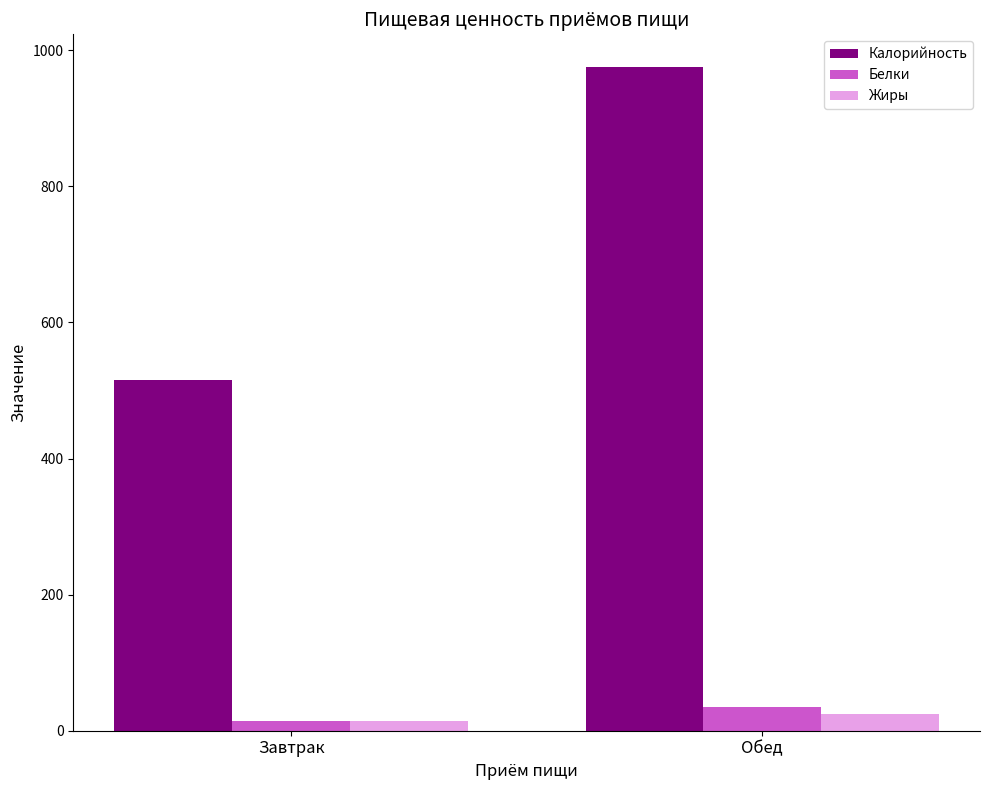

What are all the series names shown in the legend?

Калорийность, Белки, Жиры